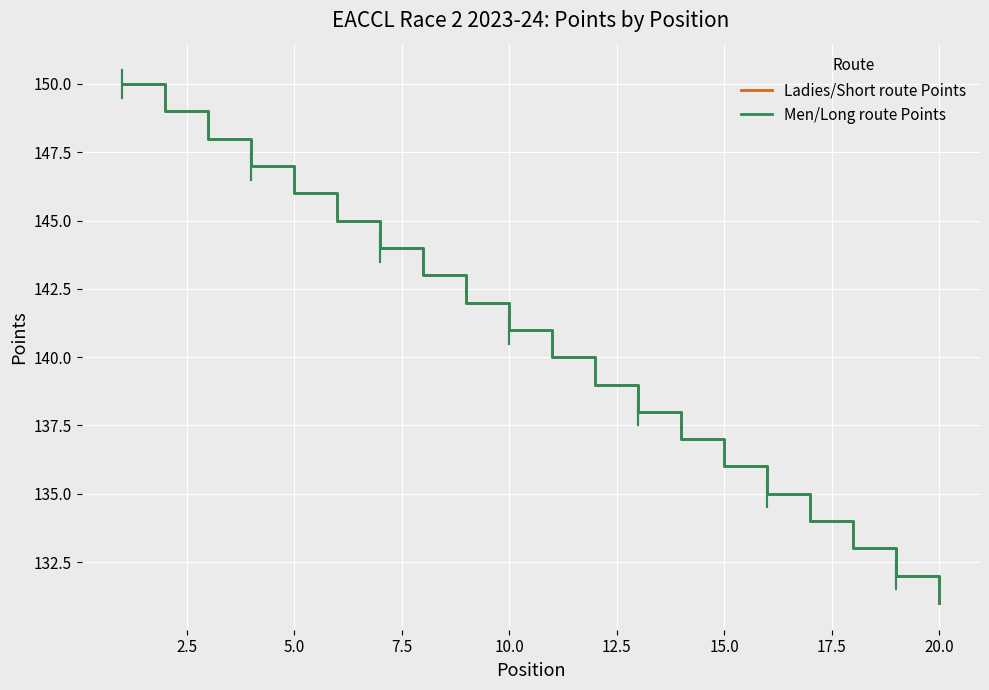

List the series in order of their peak value, highest first.

Ladies/Short route Points, Men/Long route Points